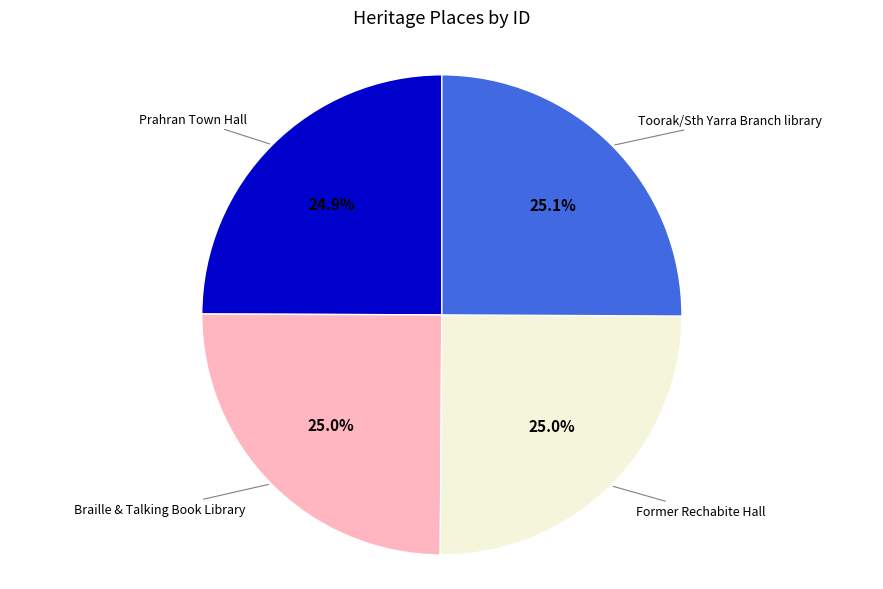

What is the ratio of the value at Braille & Talking Book Library to the value at Former Rechabite Hall?

1.0